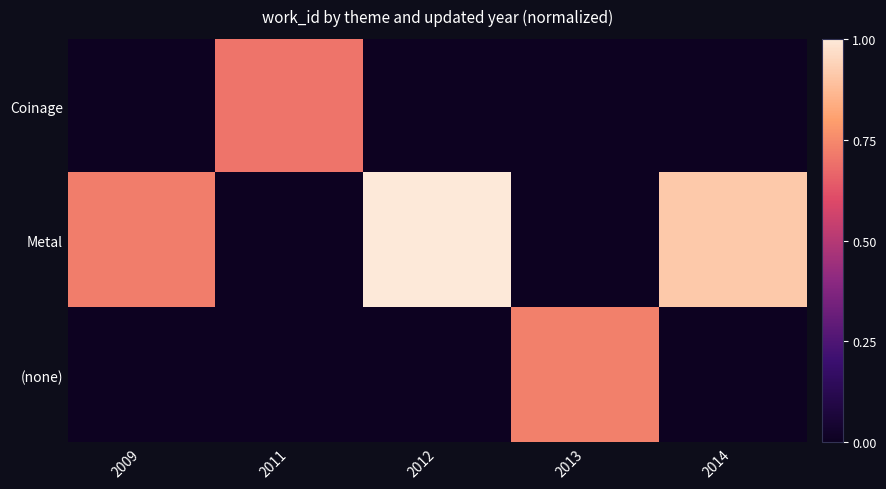

What is the difference between the highest and lowest values at 2011?

0.7